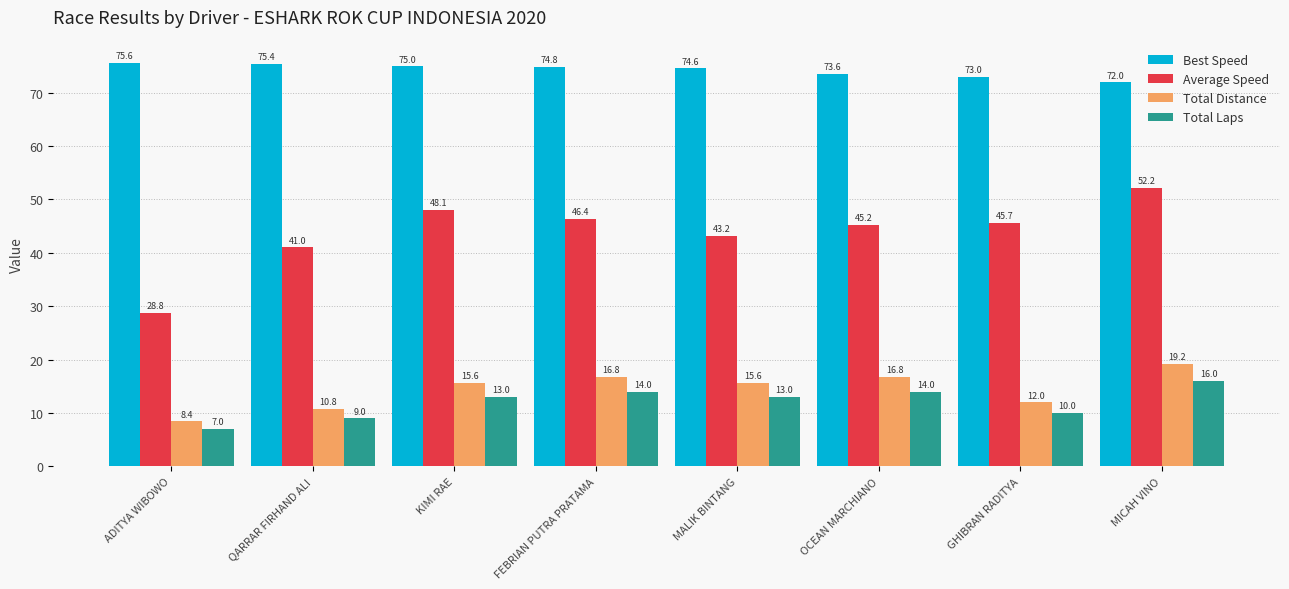

The Total Laps series shows 16.0 at MICAH VINO. True or false?

True